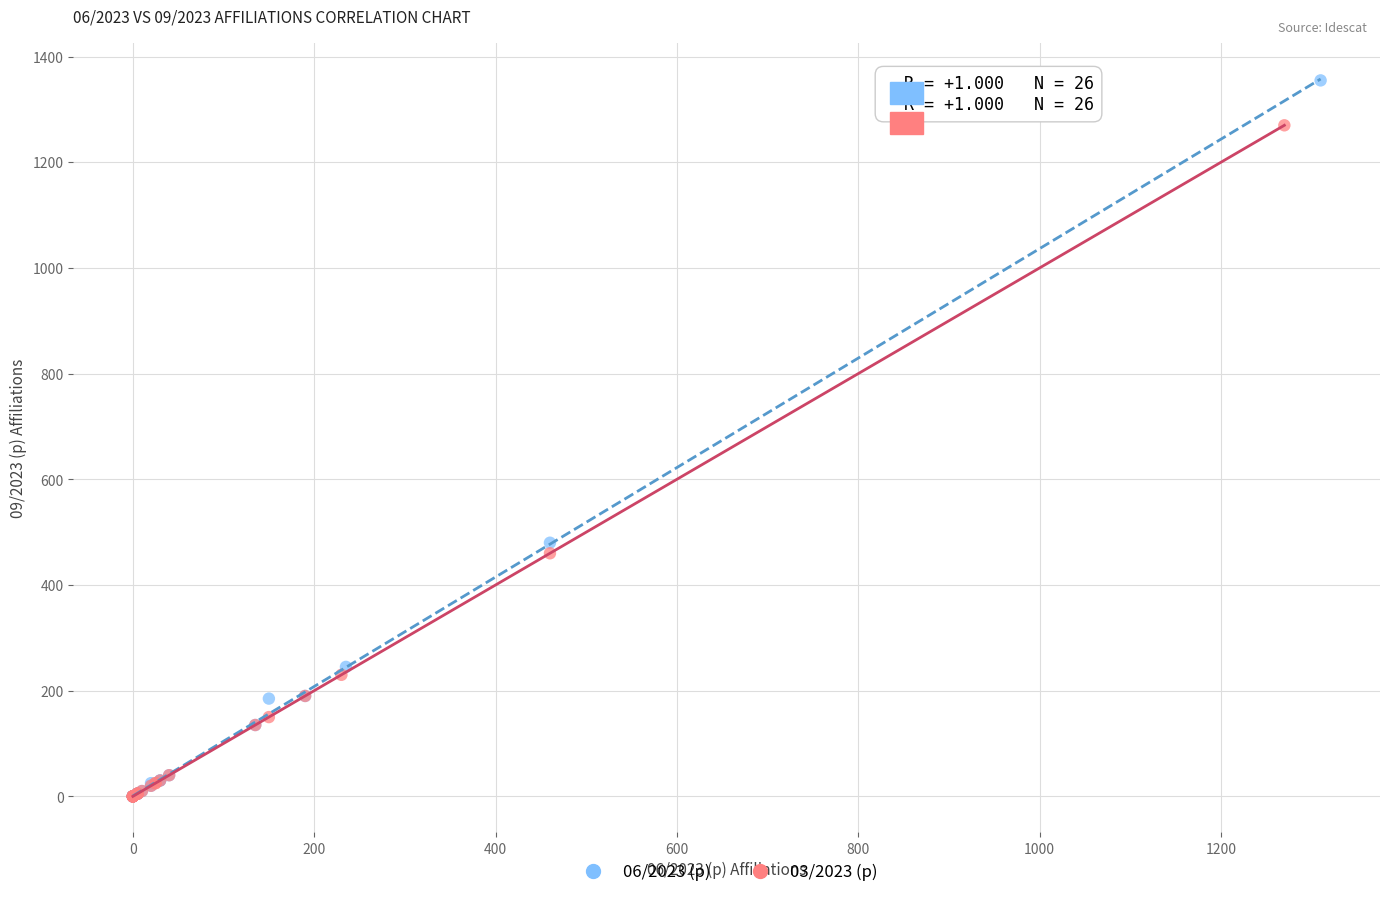

Which series contains the highest Y value?

06/2023 (p)